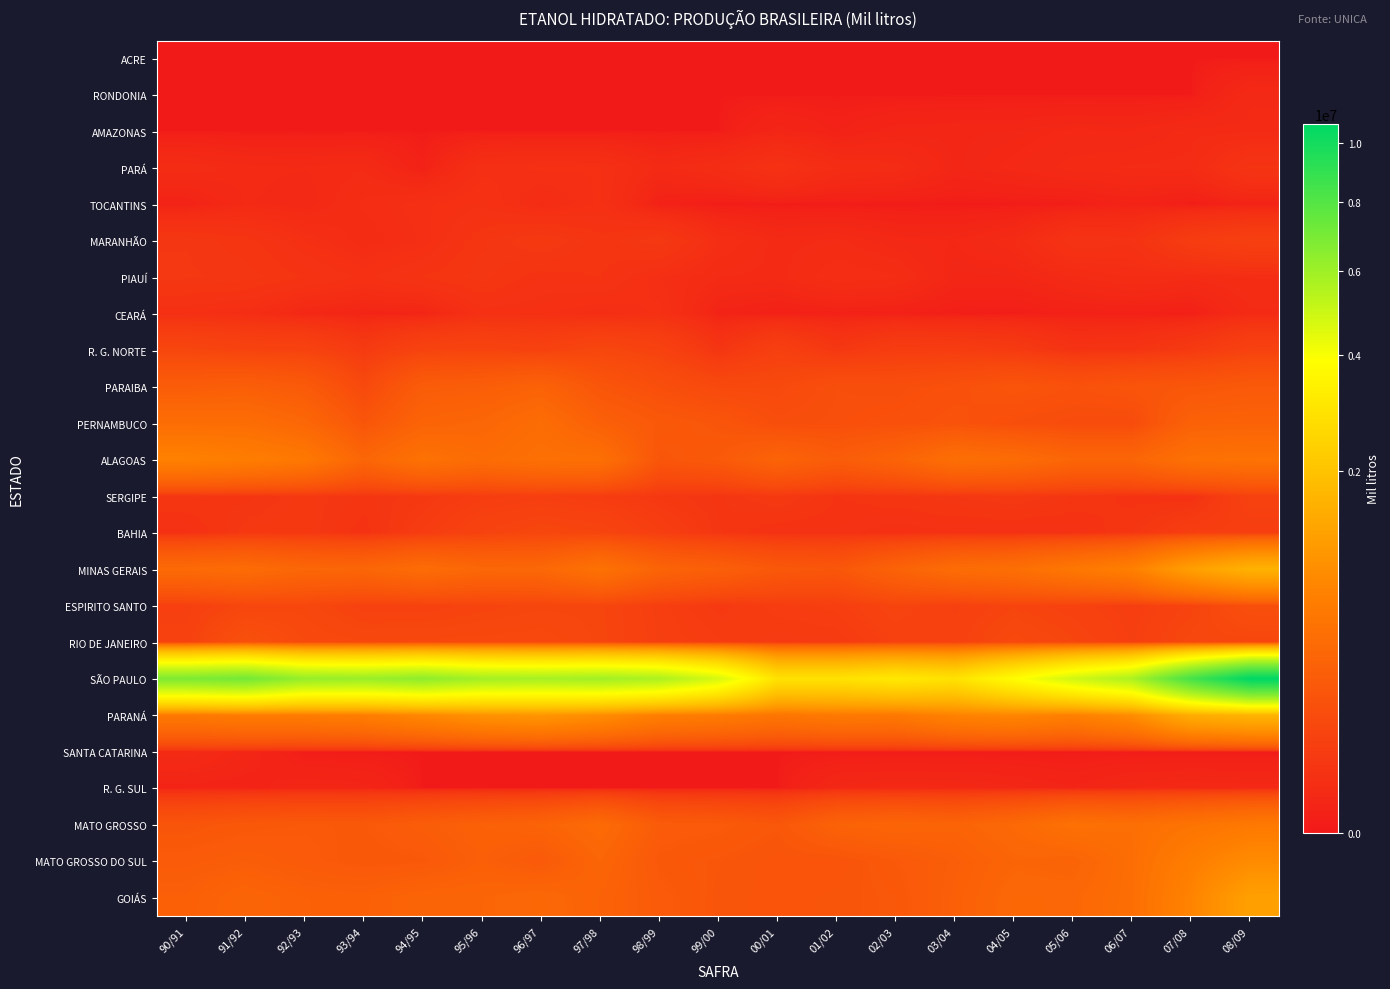

Which category has the lowest value across all series?

90/91